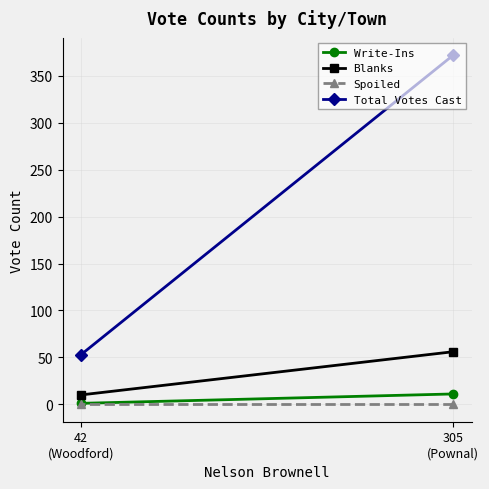

Which has a higher value, 305
(Pownal) or 42
(Woodford)?

305
(Pownal)